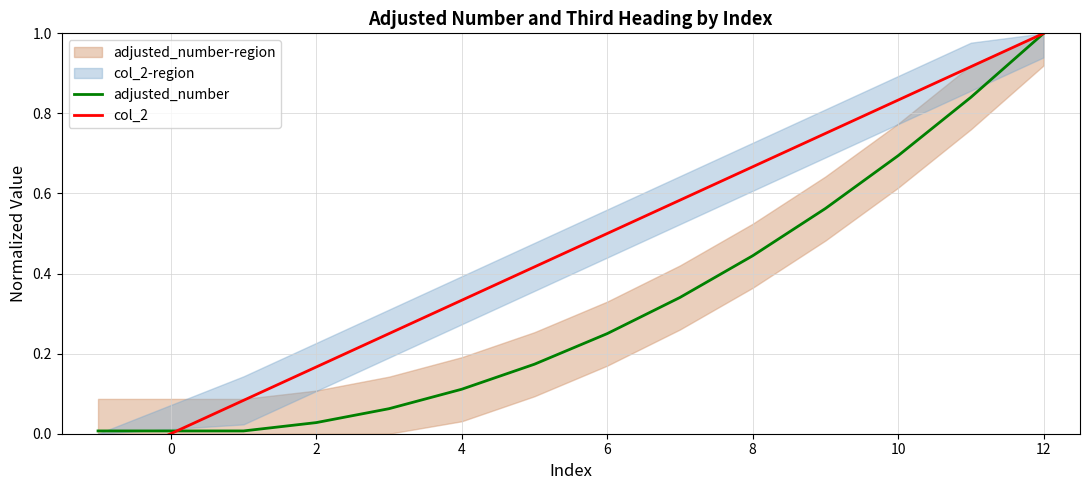

Which category has the highest value in the adjusted_number series?

12